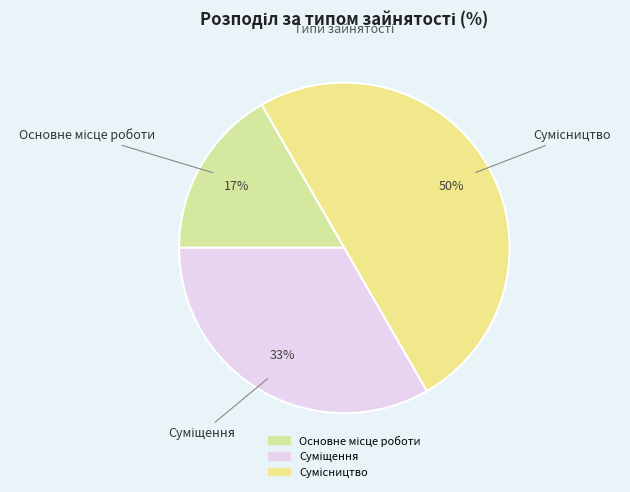

To the nearest percent, what is the average slice percentage?

33%